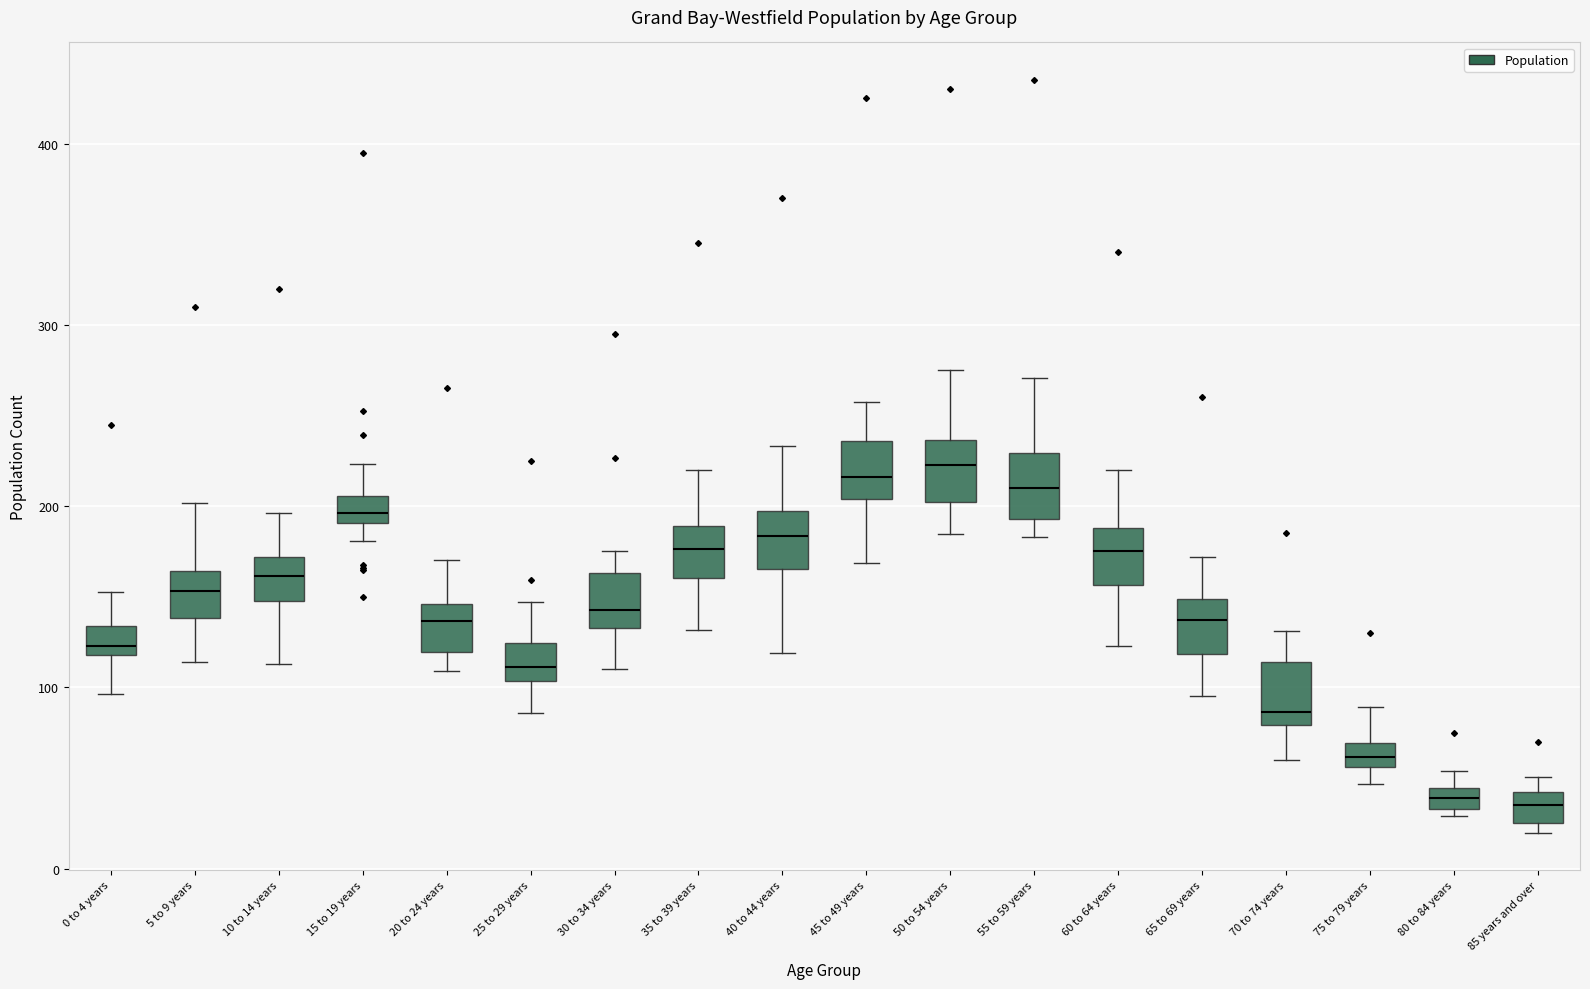

Where does the upper whisker of the box for 55 to 59 years end on the y-axis? The values are not printed on the chart, so give them approximately, as read against the axis.

270